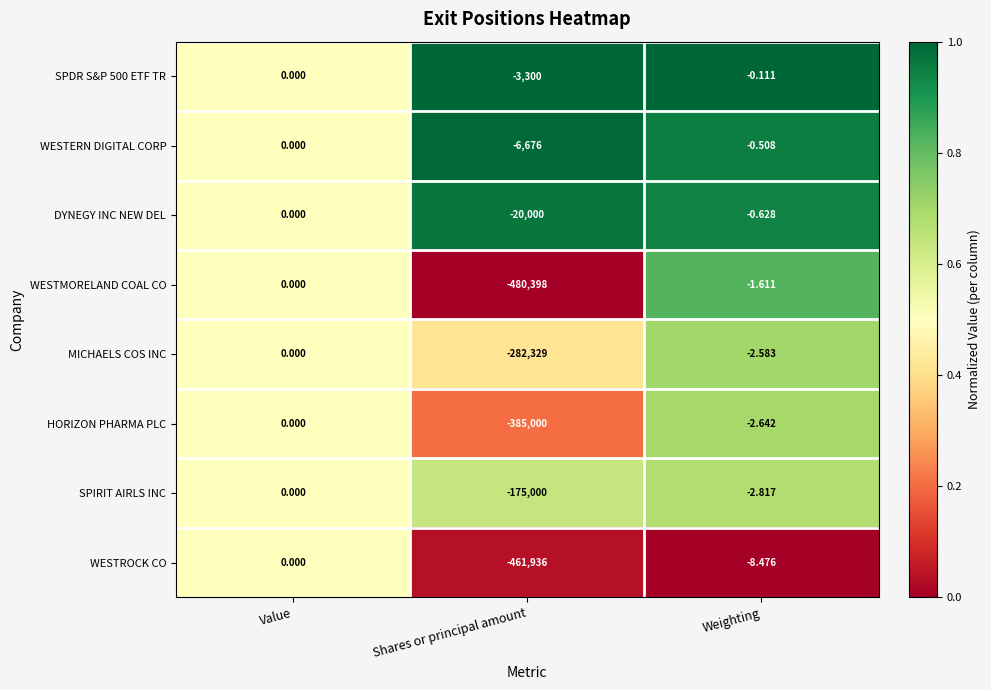

Where does the WESTROCK CO series first go above -8?

Value